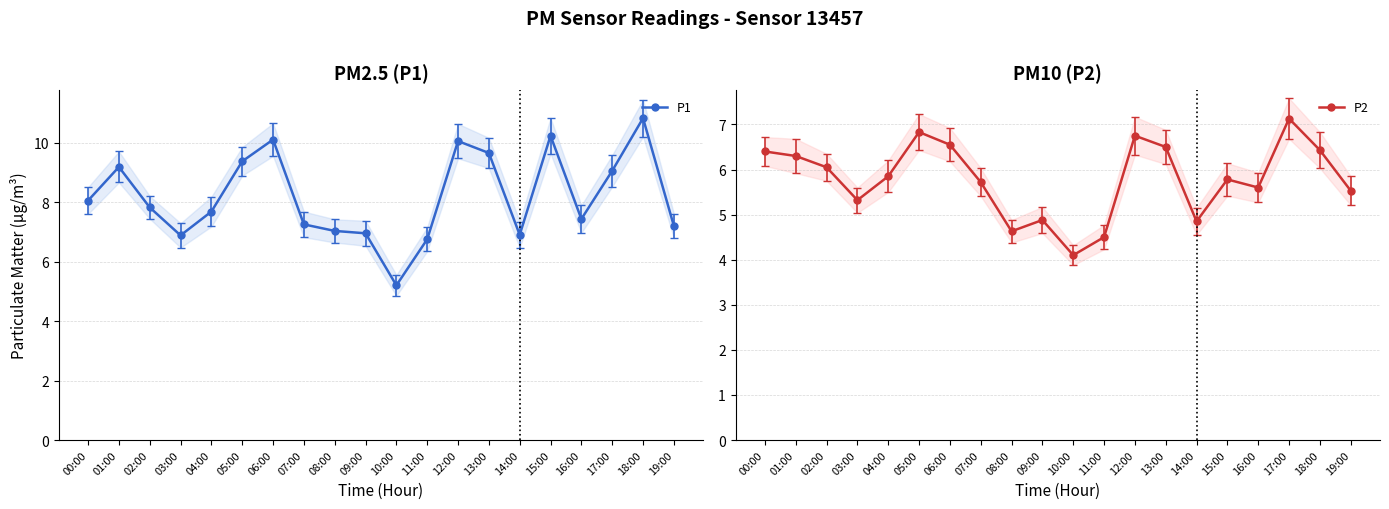

True or false: P2 and P1 cross at least once.

False